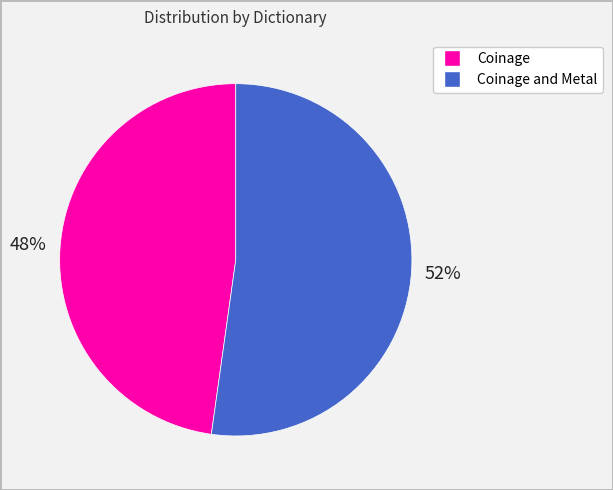

To the nearest percent, what is the average slice percentage?

50%